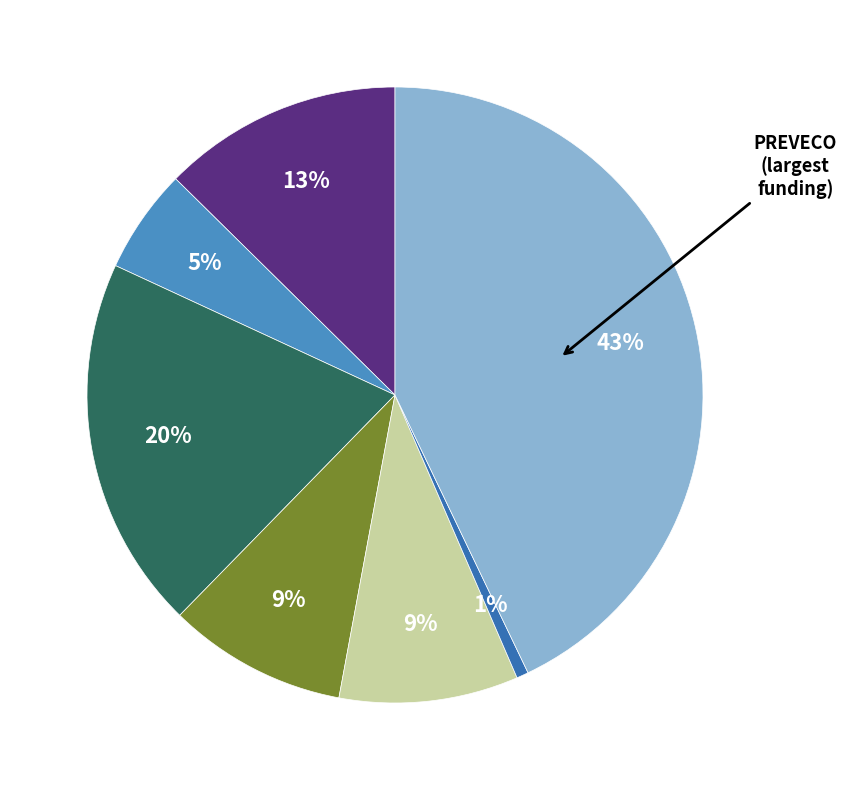

To the nearest percent, what is the difference between the largest and smallest slice percentages?

42%